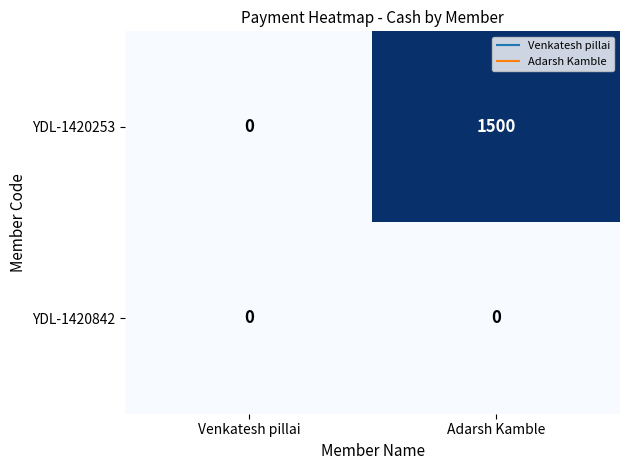

Which series has the largest total across all categories?

YDL-1420253